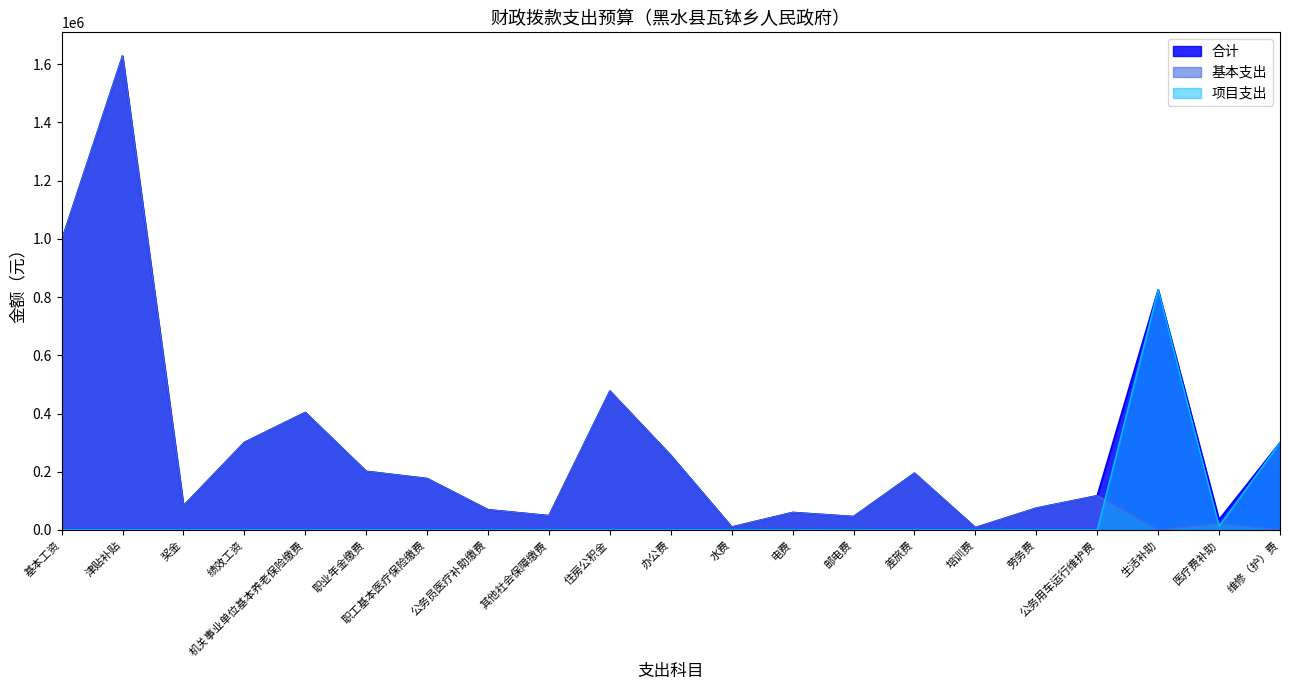

Does the chart display data point markers on the line(s)?

No